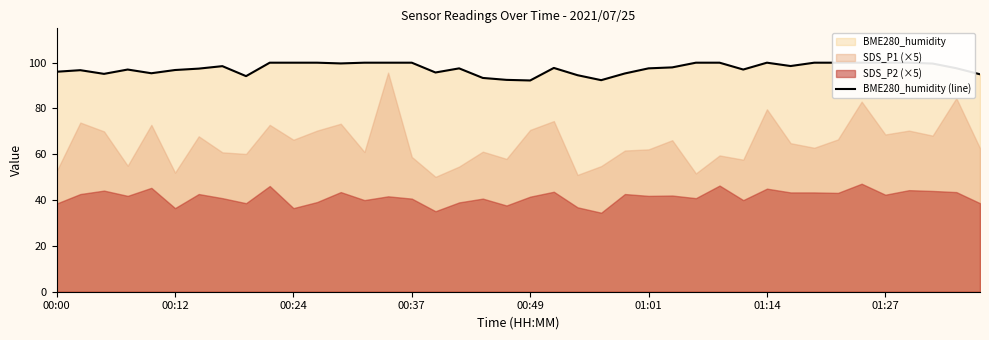

True or false: there are more than 1 points higher than both neighbors.

True